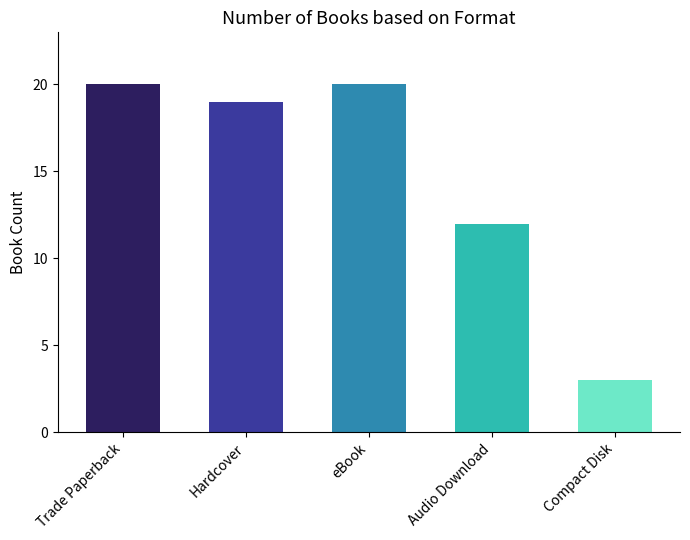

Is it true that the value at Hardcover is 33?

False